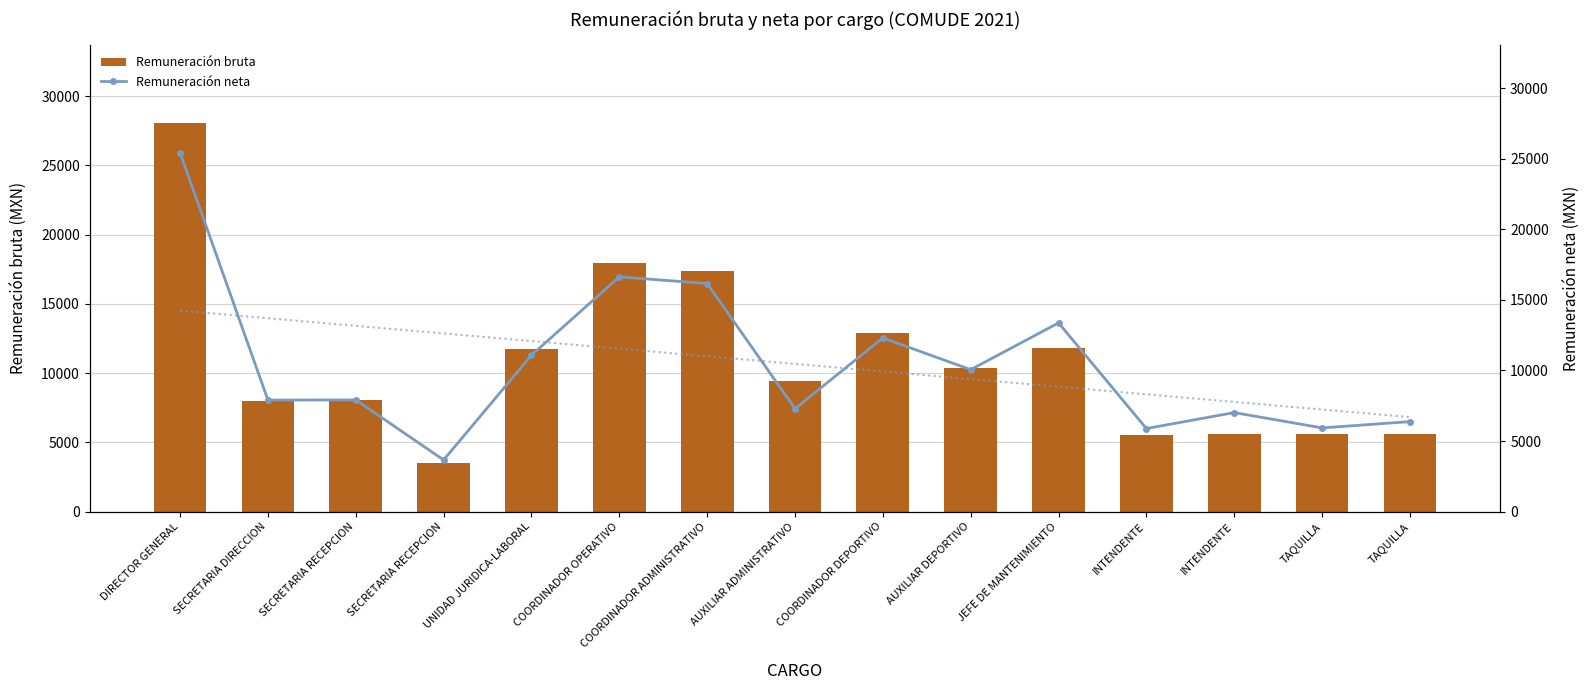

Which series has the largest total across all categories?

Remuneración bruta